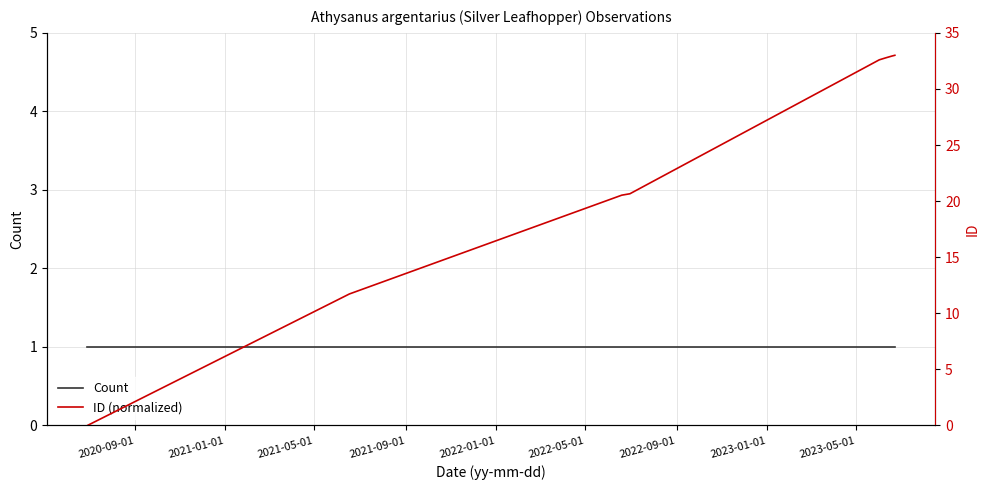

At 2022-01-01, list the series in order from smallest to largest.

Count, ID (normalized)